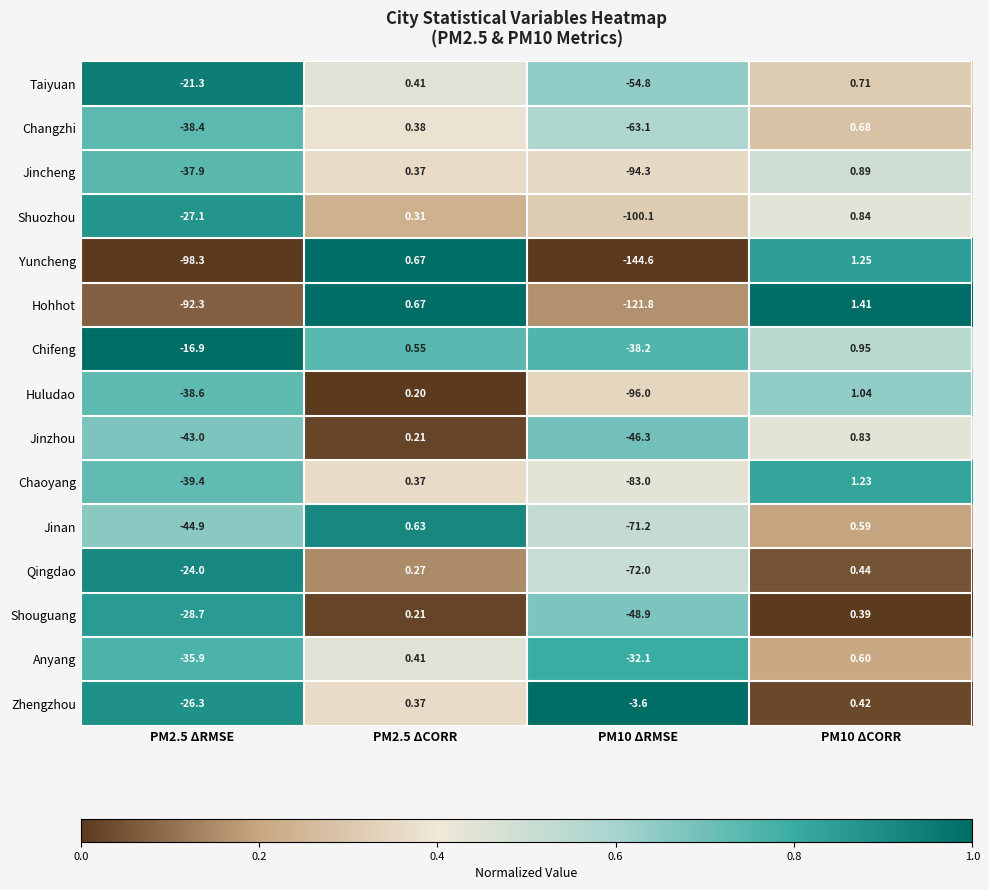

Which series changed the most between PM2.5 ΔCORR and PM10 ΔRMSE?

Yuncheng